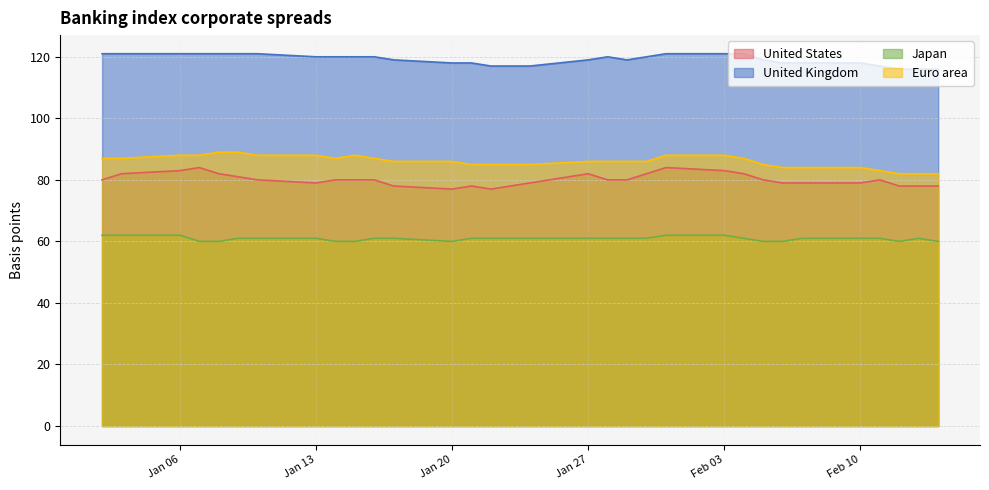

Which series has the largest total across all categories?

United Kingdom